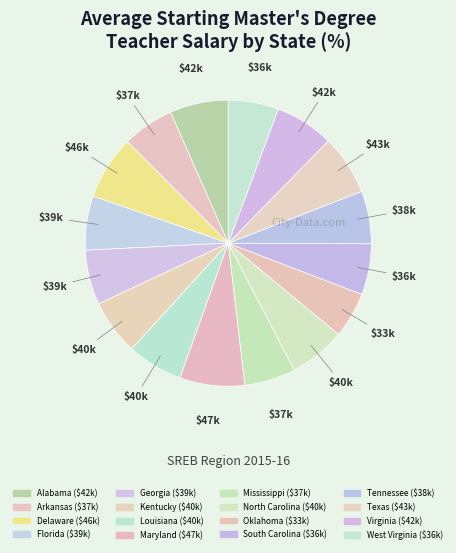

How many slices are in this pie chart?

16